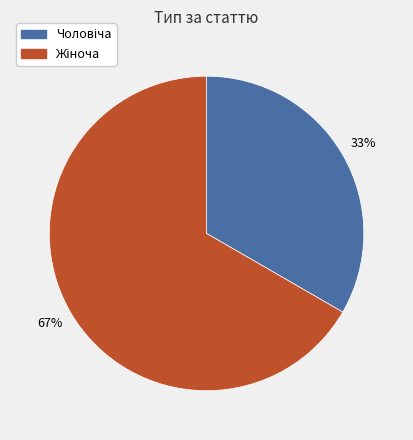

Does any single category account for the majority?

Yes